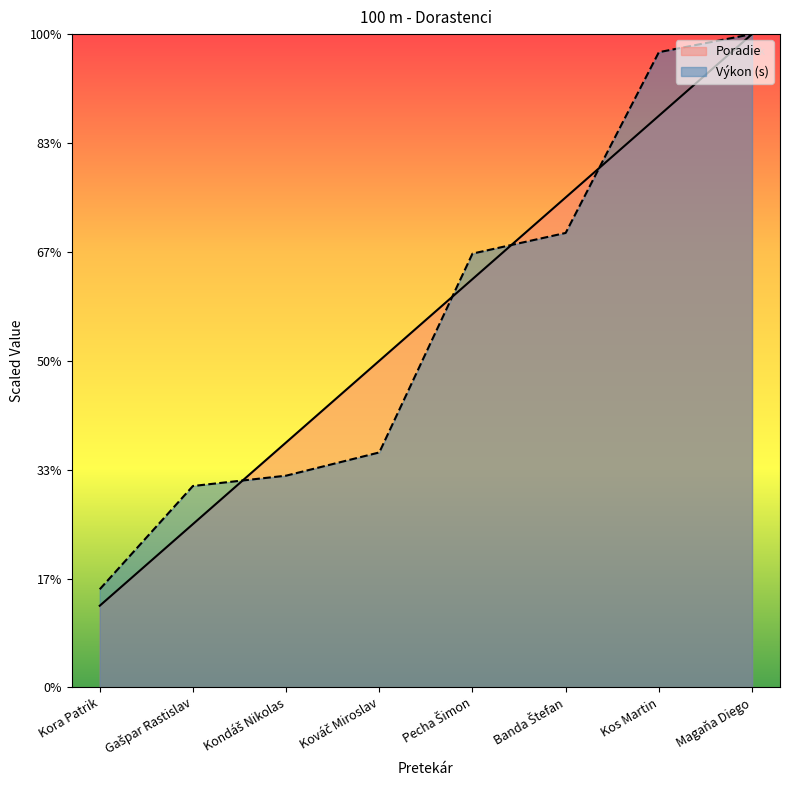

True or false: Výkon and Poradie cross at least once.

True